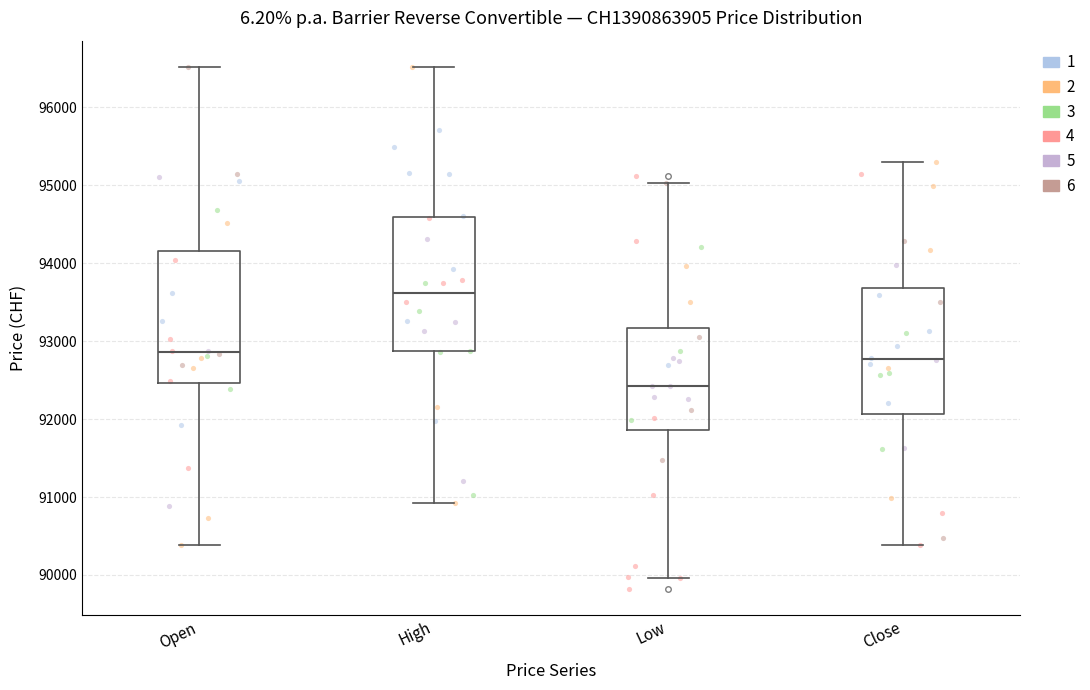

Reading left to right, read every box against the y-axis: the position of its median line, the range the box covers, and the ends of its whiskers. The values are not printed on the chart, so give them approximately, as read against the axis.

Open: median 92900, box 92500 to 94200, whiskers 90400 to 96500
High: median 93600, box 92900 to 94600, whiskers 90900 to 96500
Low: median 92400, box 91900 to 93200, whiskers 90000 to 95000
Close: median 92800, box 92100 to 93700, whiskers 90400 to 95300